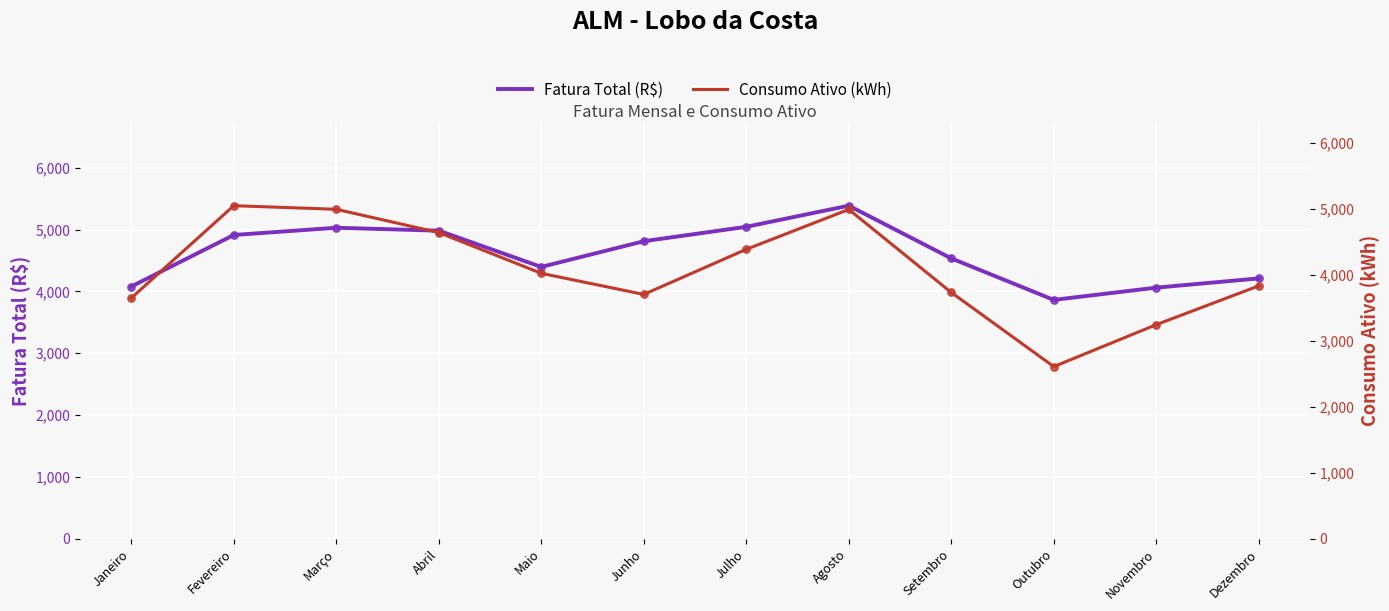

At how many categories does at least one series exceed 3560?

12